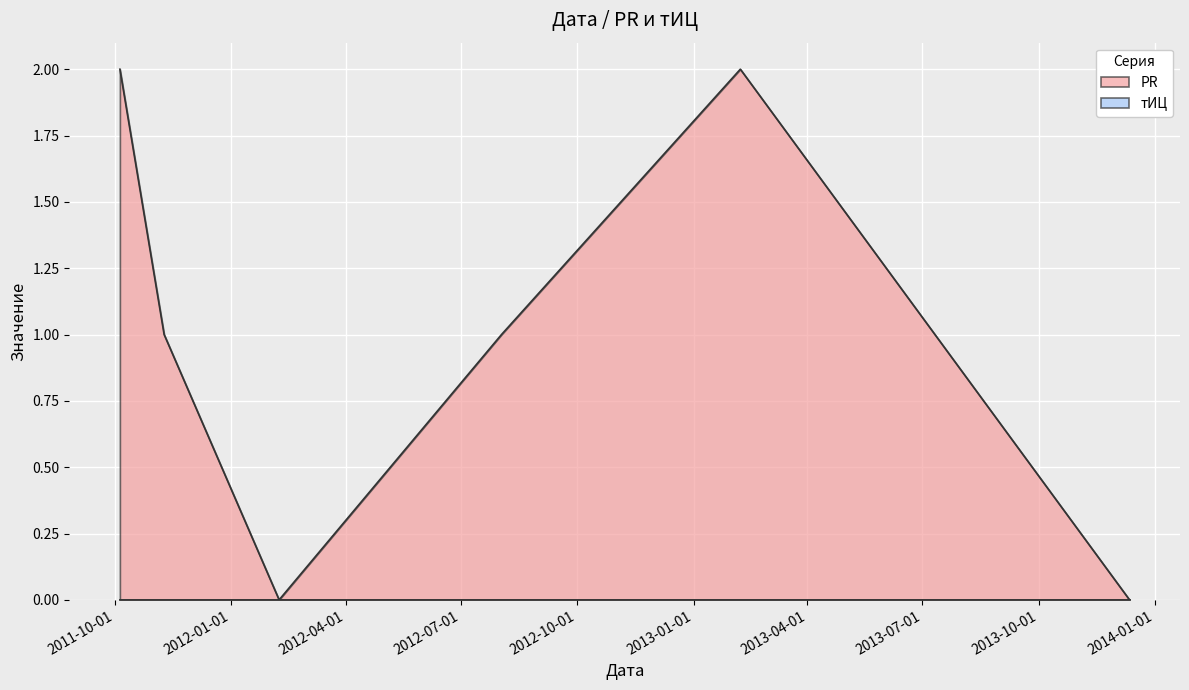

What is the change in value from 2011-10-05 to 2011-11-09?

-1